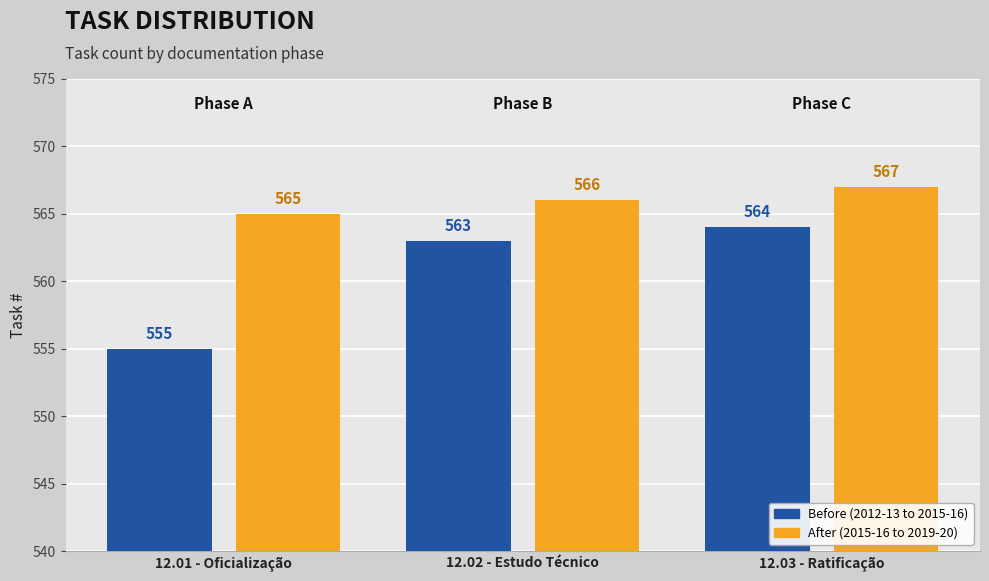

What are all the series names shown in the legend?

Before (2012-13 to 2015-16), After (2015-16 to 2019-20)